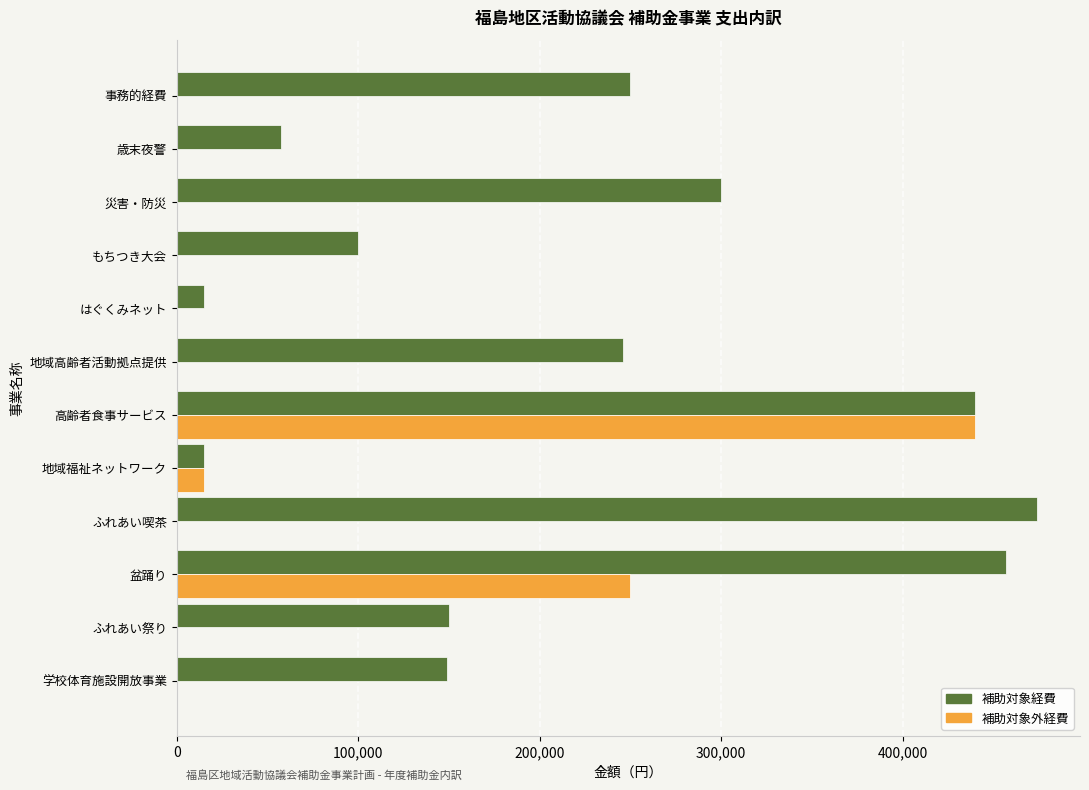

Count the number of categories in the chart.

12